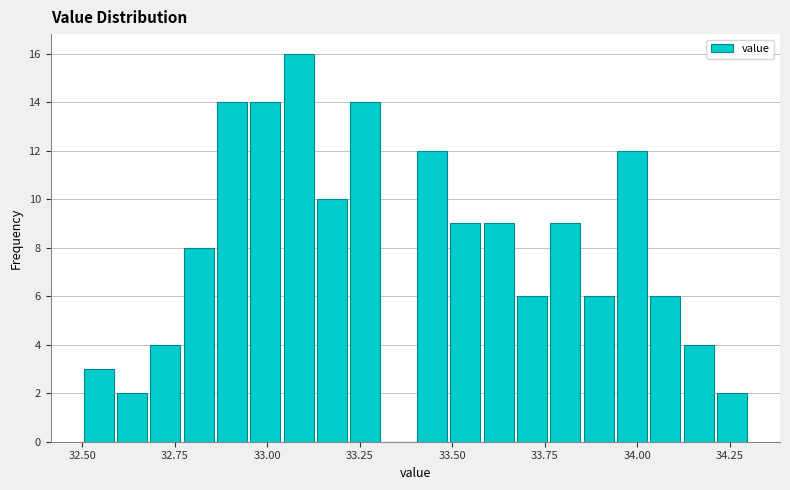

Read against the x-axis, roughly where is the centre of the tallest bar?

33.10